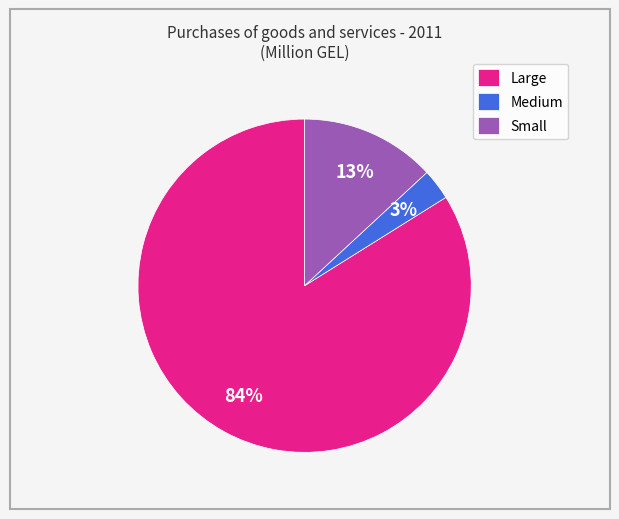

What percentage is the Small slice, to the nearest percent?

13%